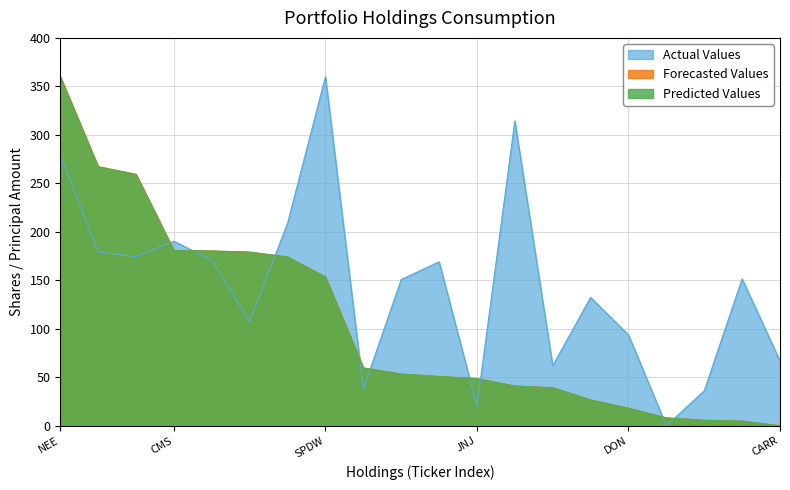

True or false: Actual Values and Forecasted Values cross at least once.

True